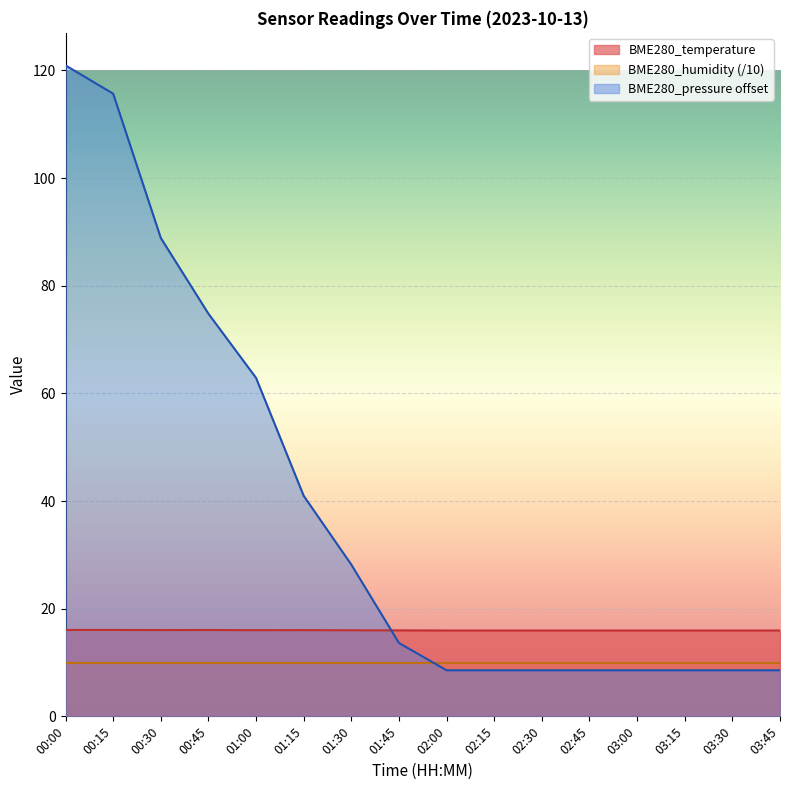

What is the difference between the maximum and minimum values in the BME280_pressure offset series?

112.4